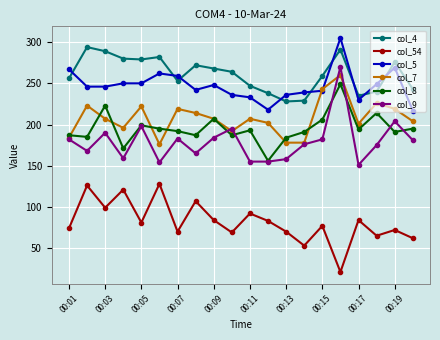

Rank the series by their maximum value, from highest to lowest.

col_5, col_4, col_9, col_7, col_8, col_54